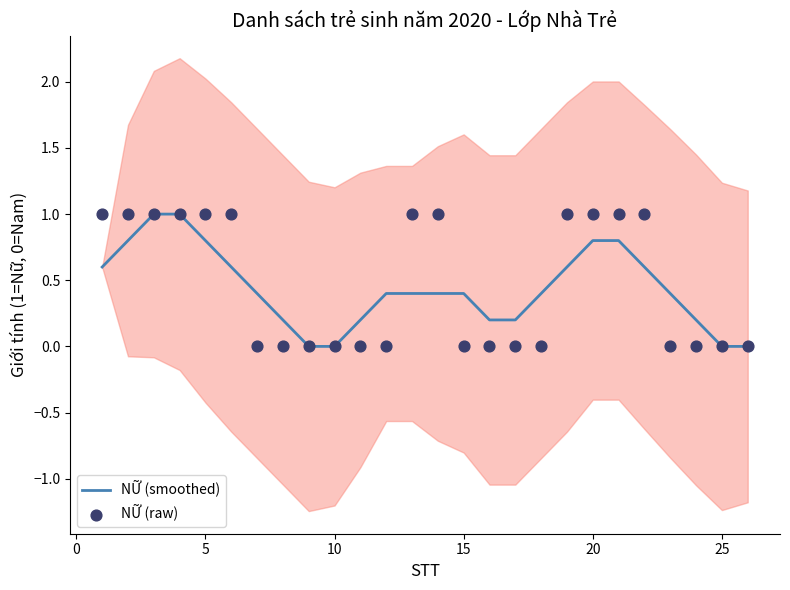

Which series has the largest total across all categories?

NỮ (raw)